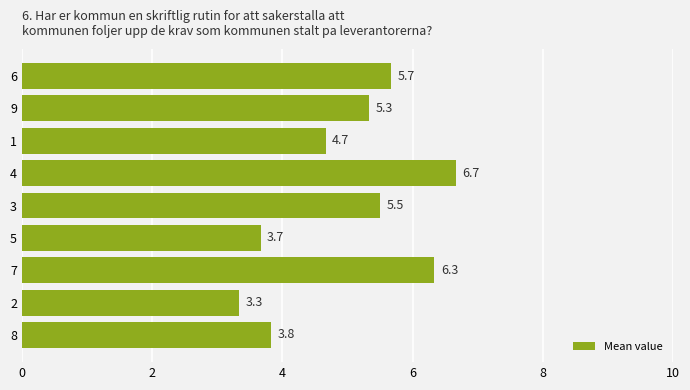

Are the bars grouped side by side (vs. stacked)?

No